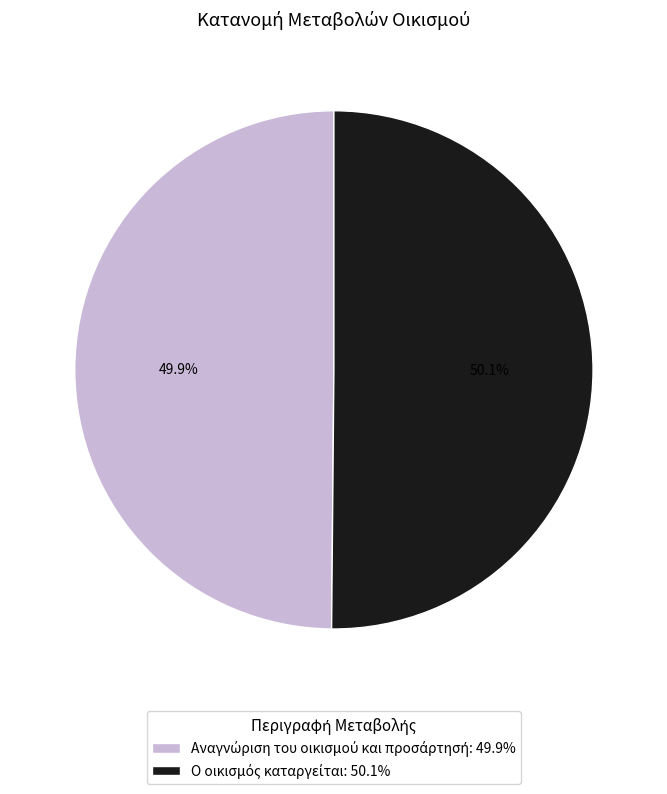

Does any single category account for the majority?

Yes